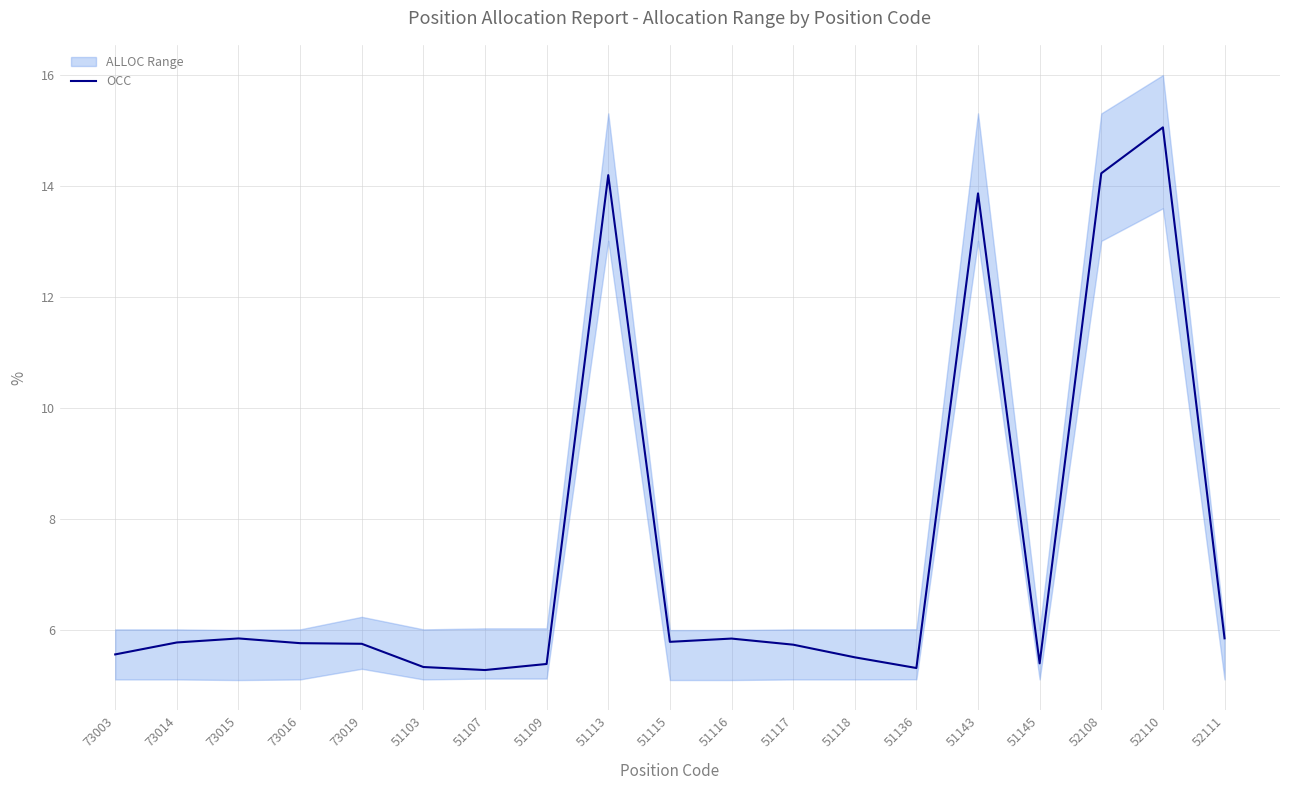

What is the difference between the maximum and minimum values?

9.8